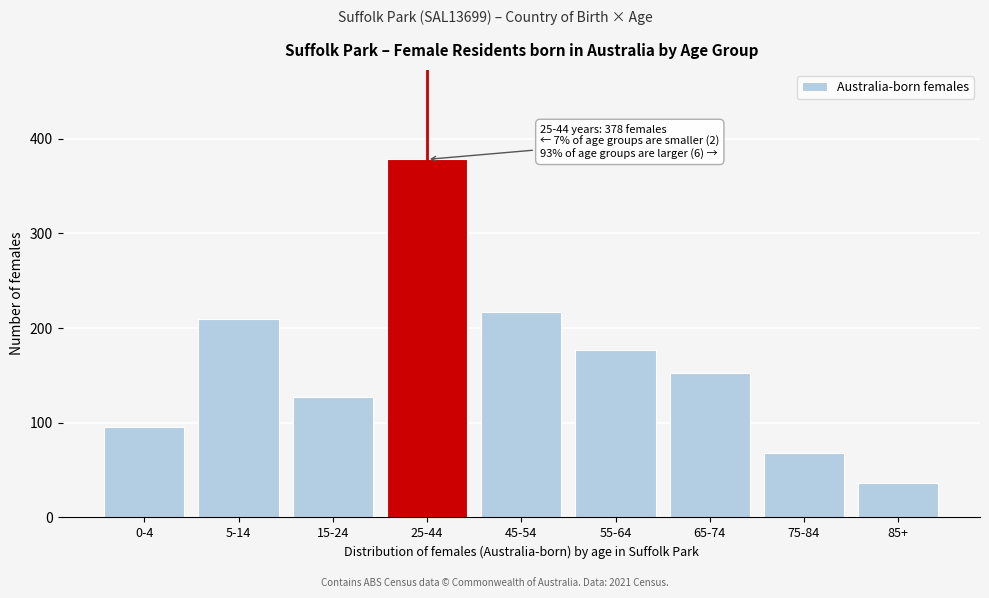

Reading right to left, list all the values displayed in this chart.

36	68	153	177	217	378	127	209	96